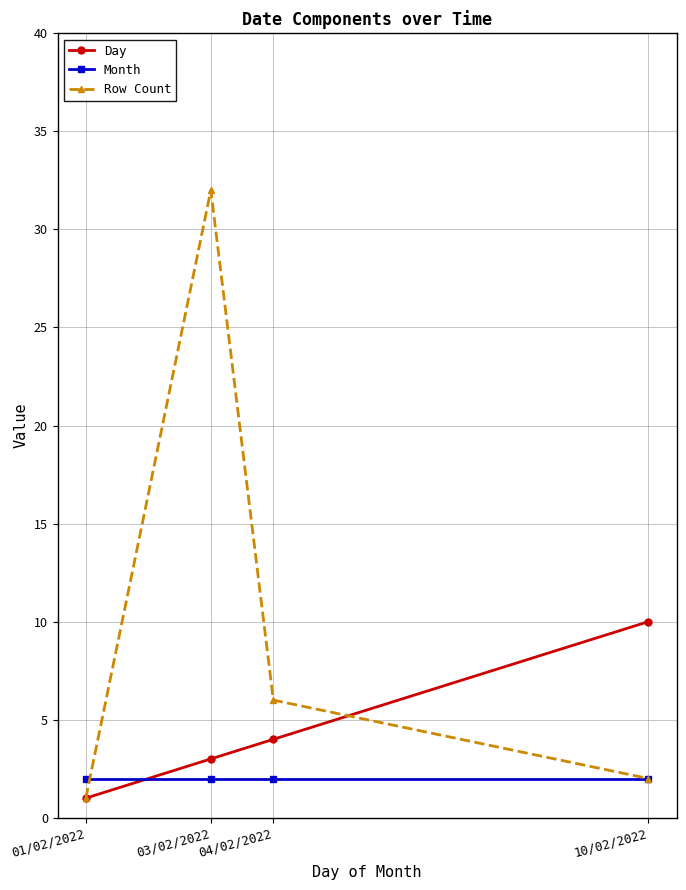

Which category has the lowest value across all series?

01/02/2022